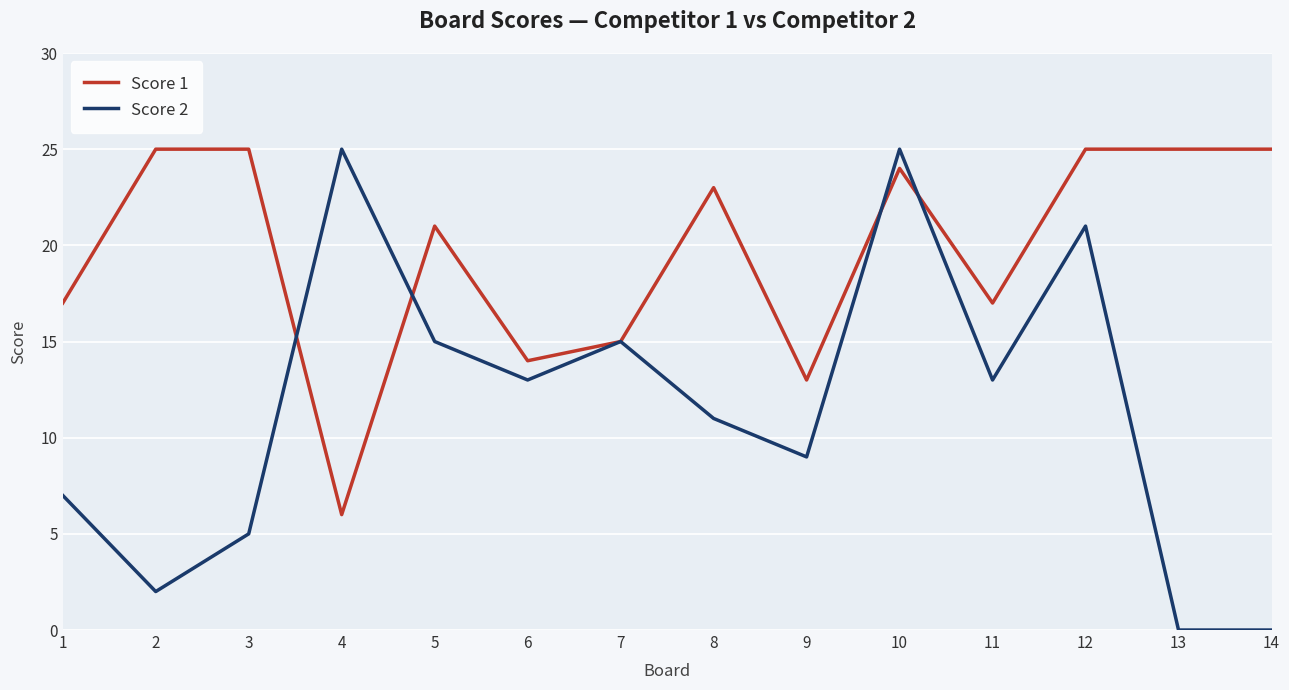

What is the minimum value for Score 1?

6